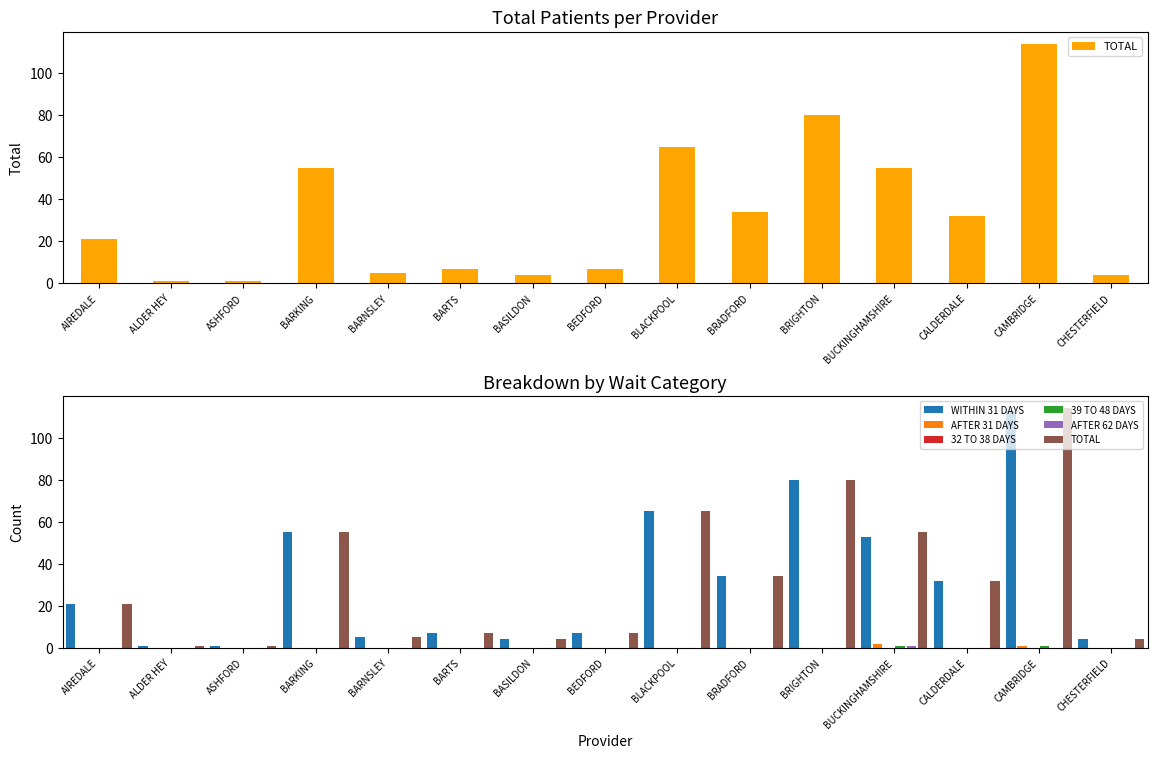

Reading right to left, list all the values displayed in this chart.

TOTAL: 4	114	32	55	80	34	65	7	4	7	5	55	1	1	21
WITHIN 31 DAYS: 4	113	32	53	80	34	65	7	4	7	5	55	1	1	21
AFTER 31 DAYS: 0	1	0	2	0	0	0	0	0	0	0	0	0	0	0
32 TO 38 DAYS: 0	0	0	0	0	0	0	0	0	0	0	0	0	0	0
39 TO 48 DAYS: 0	1	0	1	0	0	0	0	0	0	0	0	0	0	0
AFTER 62 DAYS: 0	0	0	1	0	0	0	0	0	0	0	0	0	0	0